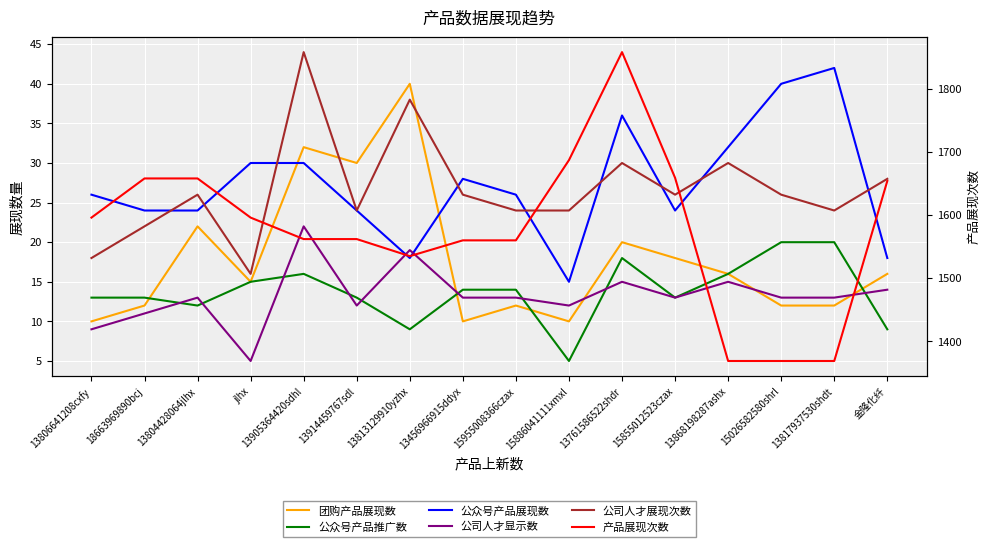

What is the label of the 2nd point from the right?

13817937530shdt